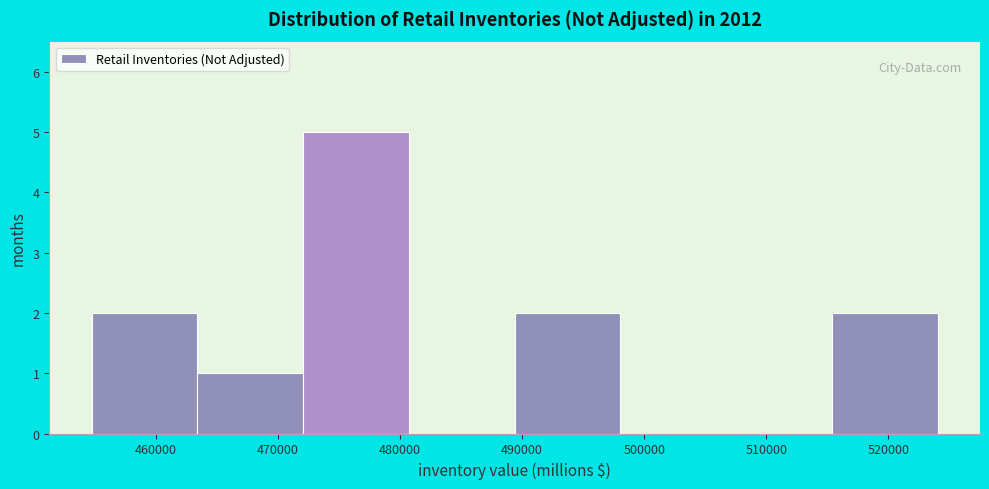

Over which range of the x-axis is the bar tallest?

472000 to 481000